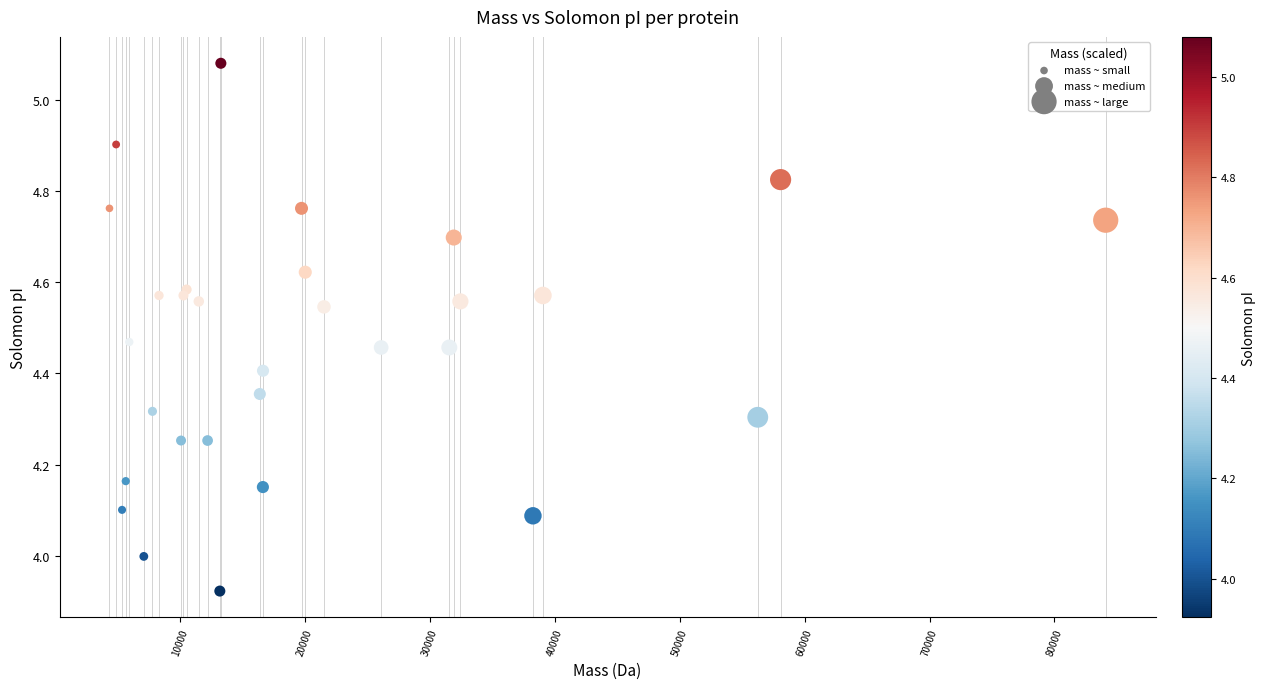

What is the range of Y values (max minus min)?

1.2